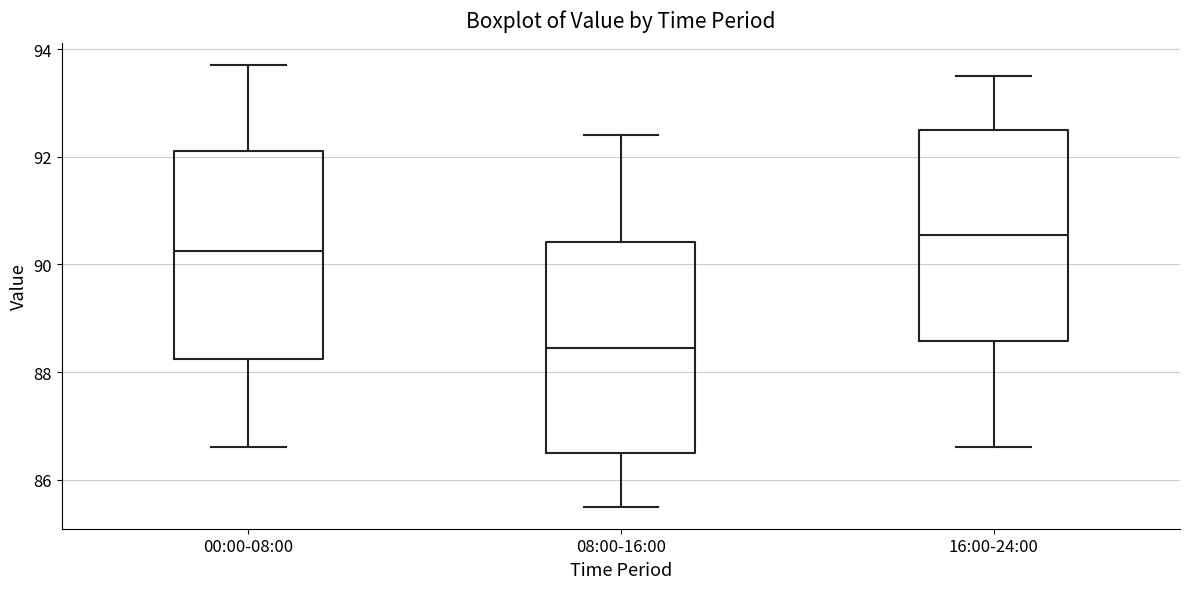

Reading left to right, transcribe this box plot: for each box, give where its median line is, the range the box spans, and where its two whiskers end, as read against the y-axis. The values are not printed on the chart, so give them approximately, as read against the axis.

00:00-08:00: median 90.2, box 88.2 to 92.2, whiskers 86.6 to 93.8
08:00-16:00: median 88.4, box 86.6 to 90.4, whiskers 85.6 to 92.4
16:00-24:00: median 90.6, box 88.6 to 92.6, whiskers 86.6 to 93.6